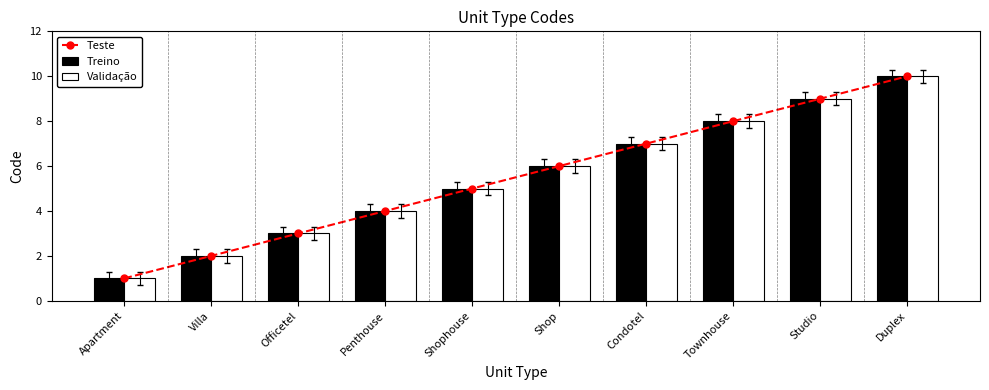

Rank the categories by Treino value from lowest to highest.

Apartment, Villa, Officetel, Penthouse, Shophouse, Shop, Condotel, Townhouse, Studio, Duplex